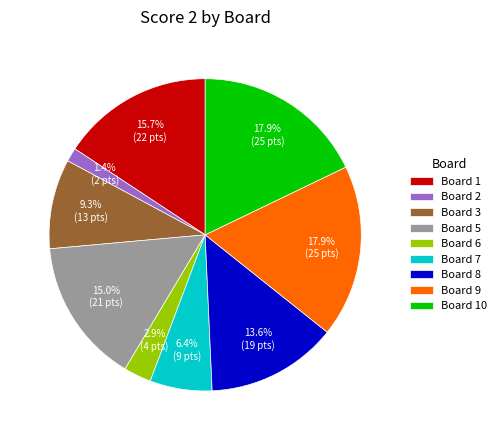

Approximately how many times larger is the value at Board 9 compared to Board 5?

1.2